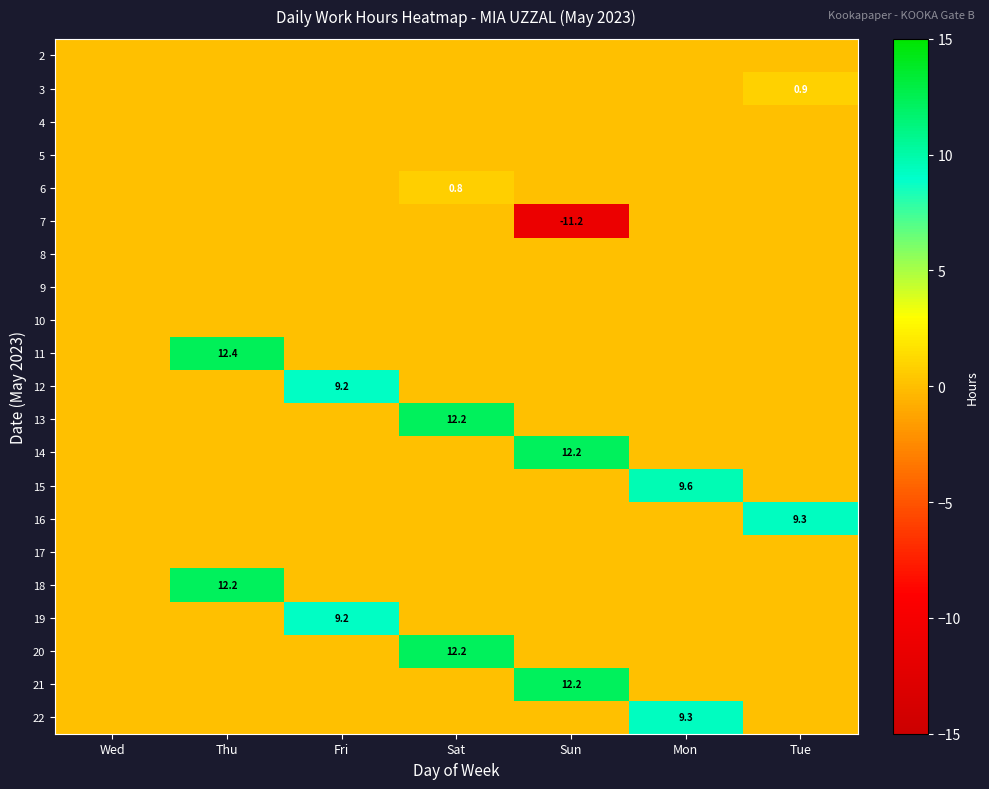

True or false: 12 has a value of 9.2 at Fri.

True